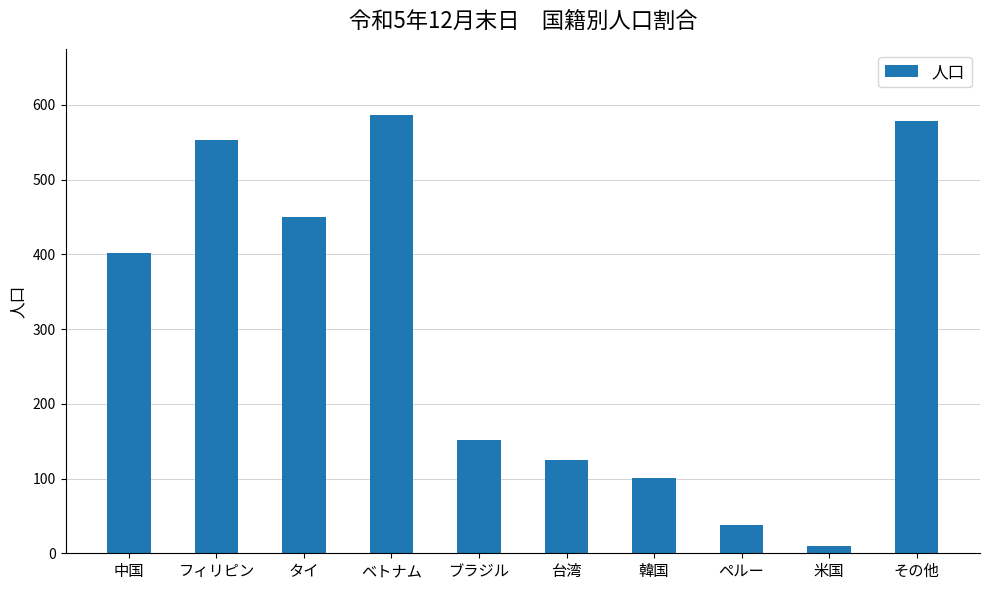

Where is the data nearest to the value 298?

中国